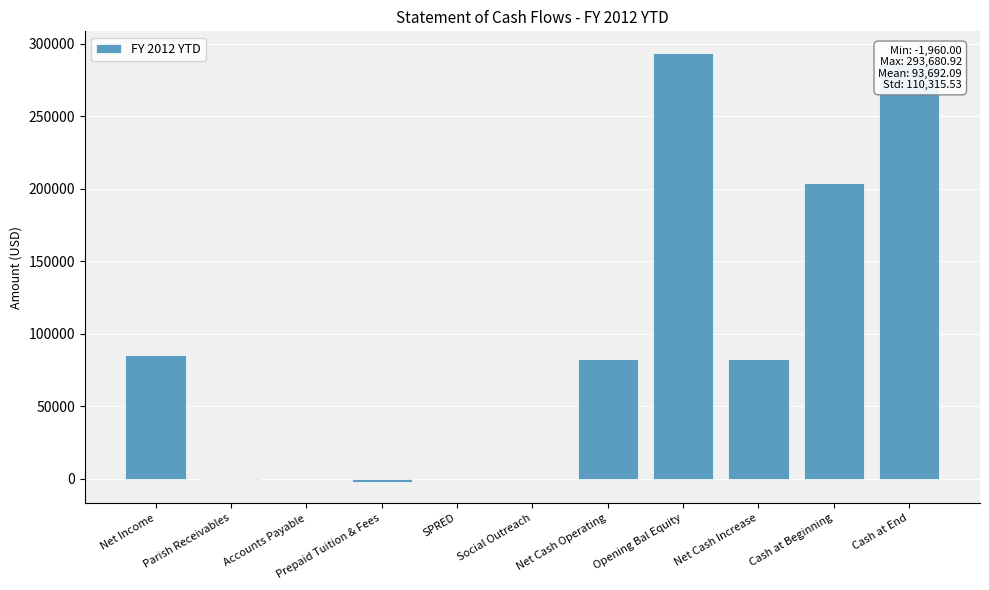

Between Social Outreach and Cash at End, which is larger?

Cash at End